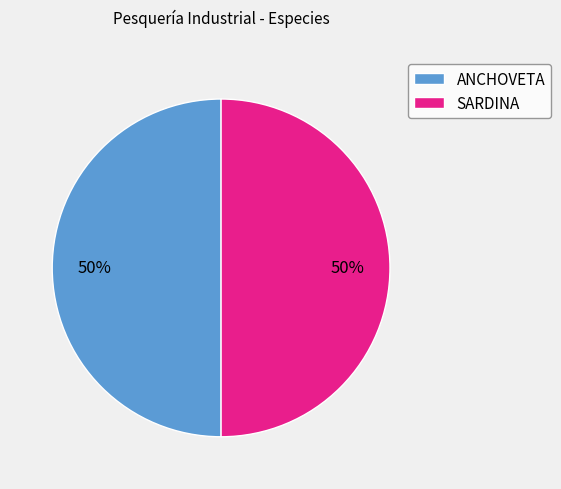

To the nearest percent, what is the combined percentage of SARDINA and ANCHOVETA?

100%